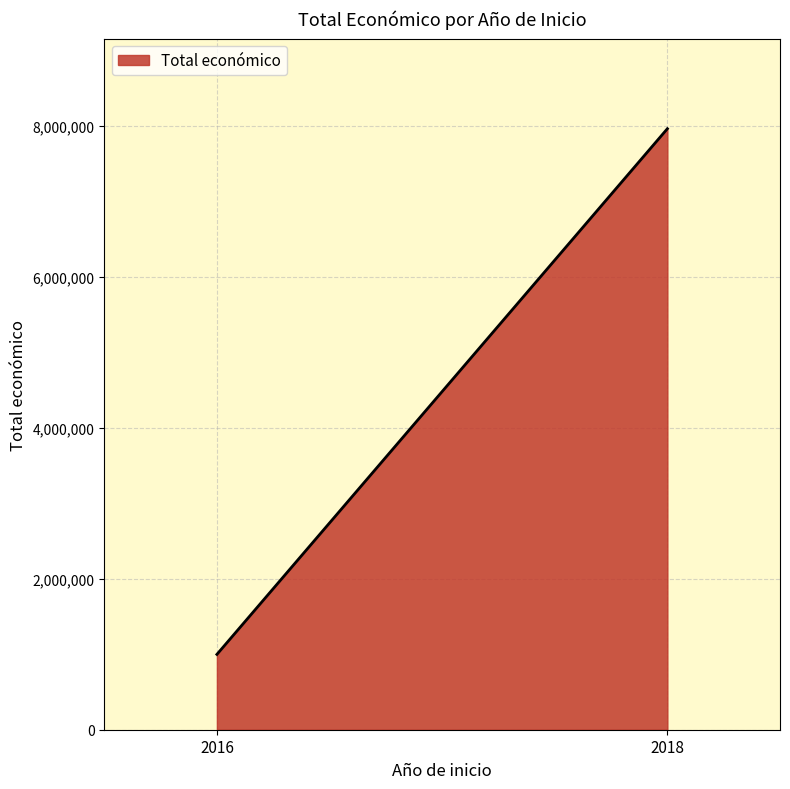

Reading right to left, extract all data points from this chart.

2018=7967413	2016=998728